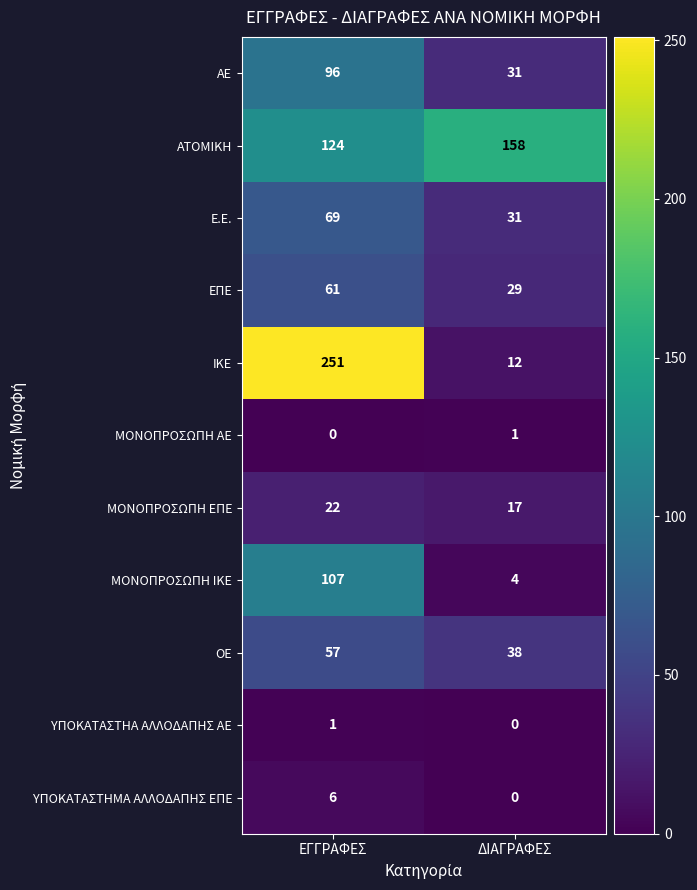

Which series has the widest spread of values?

ΙΚΕ